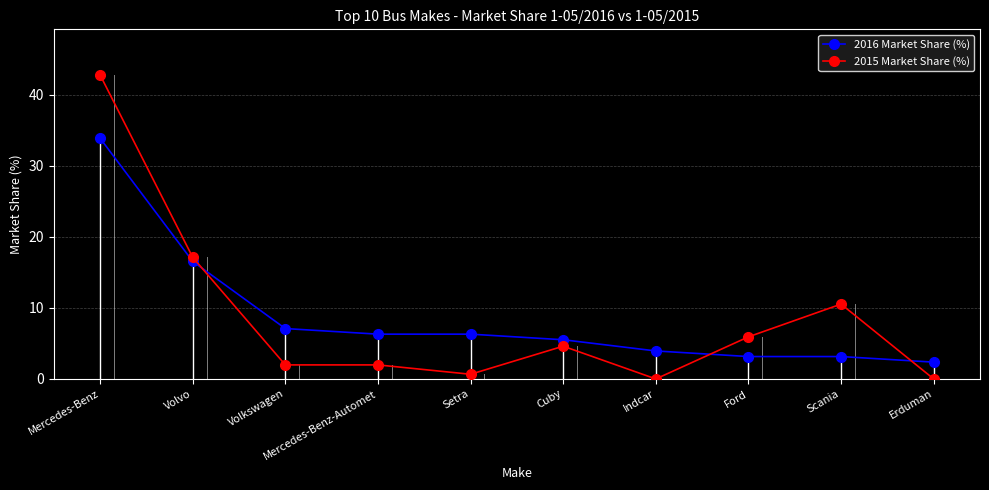

Rank the series by their maximum value, from highest to lowest.

2015 Market Share (%), 2016 Market Share (%)